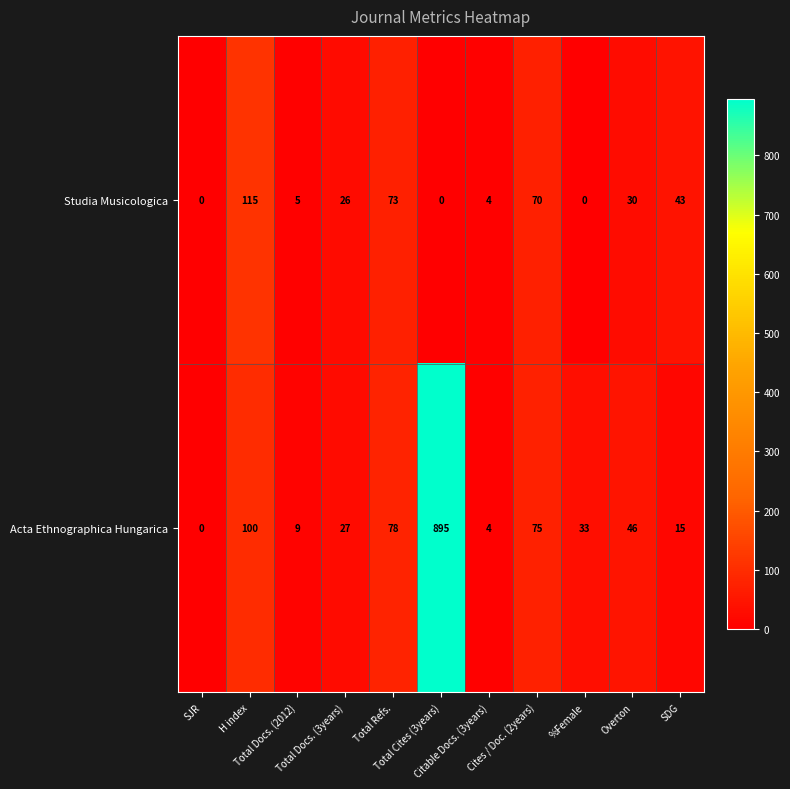

What is the average value of the Acta Ethnographica Hungarica series?

117